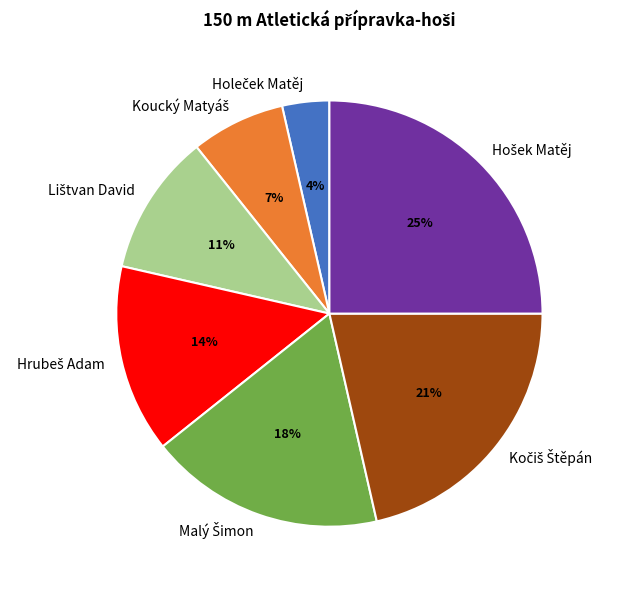

How many segments does this pie chart have?

7